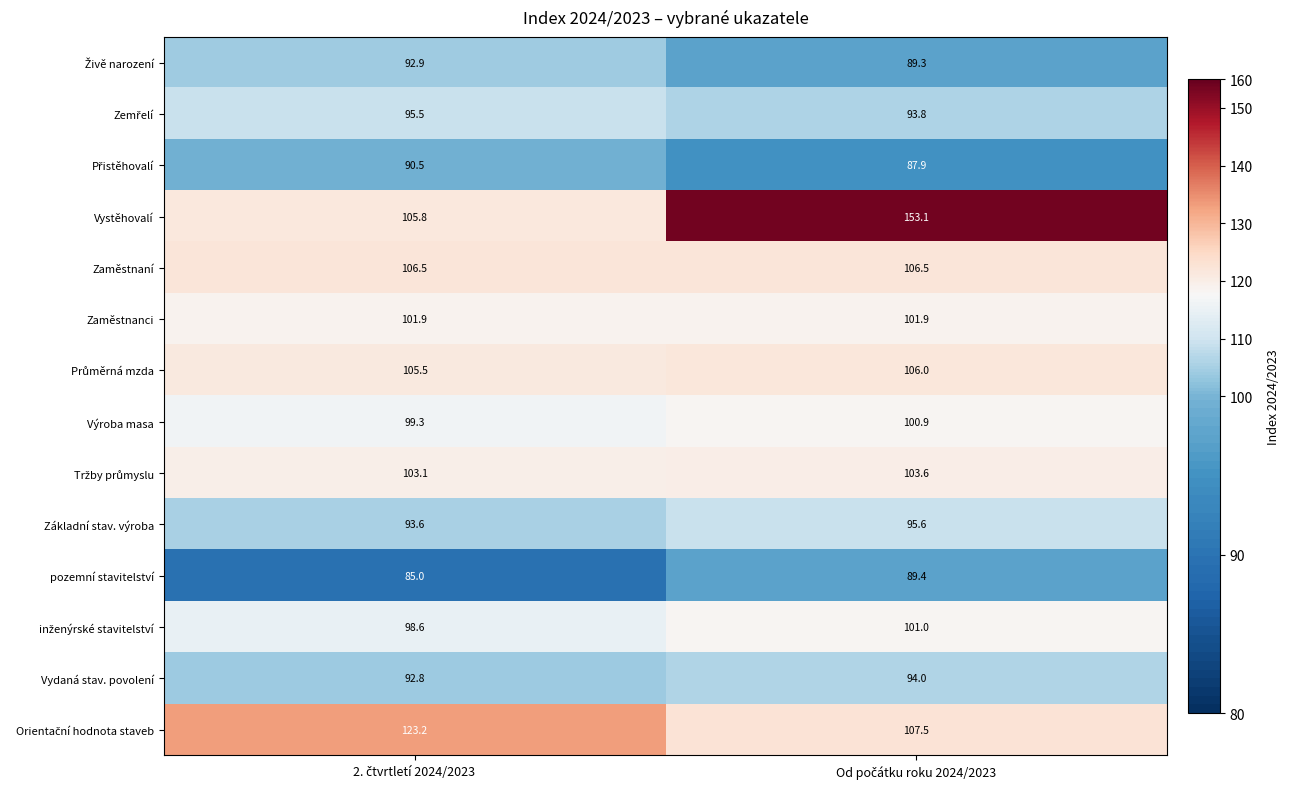

What is the difference between the maximum and minimum values in the pozemní stavitelství series?

4.4